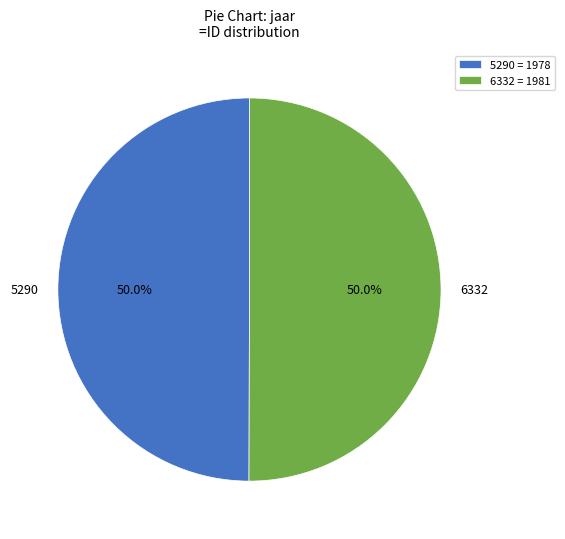

To the nearest percent, what is the combined percentage of 6332 and 5290?

100%